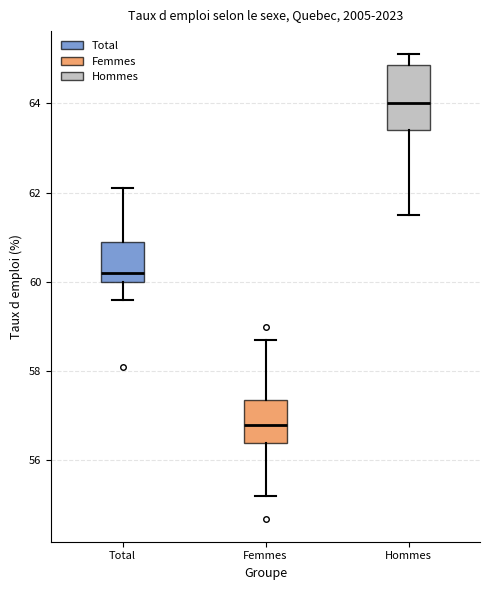

Comparing the boxes themselves (not the whiskers), which one is the tallest?

Hommes